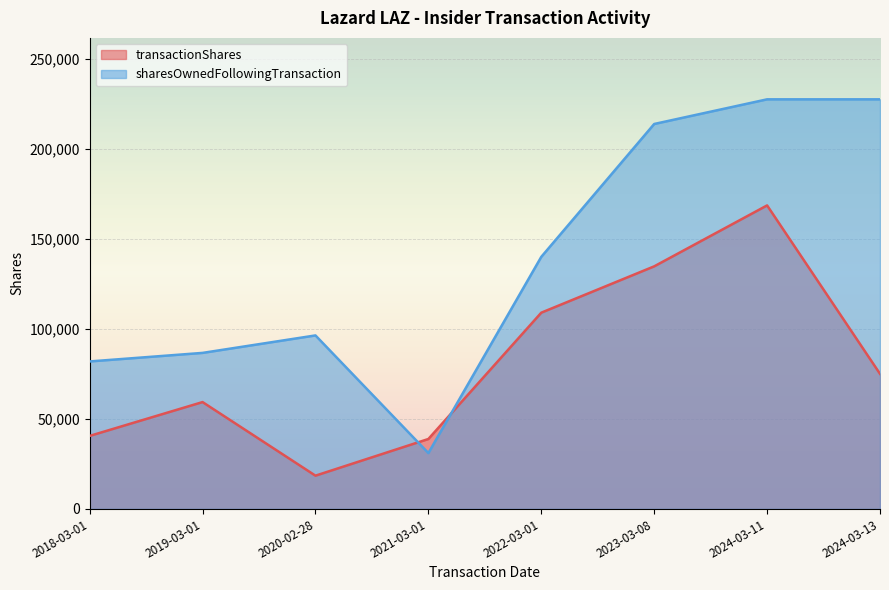

What is the difference between the maximum and second lowest values in the transactionShares series?

129714